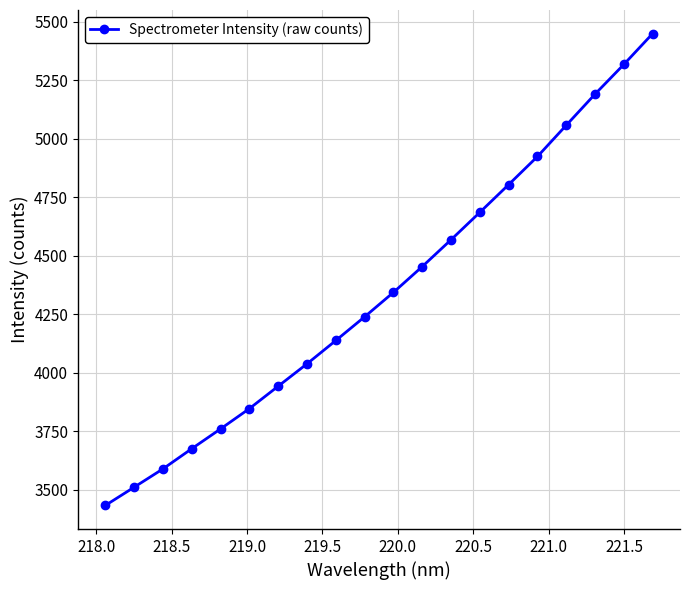

True or false: there are more than 0 points higher than both neighbors.

False